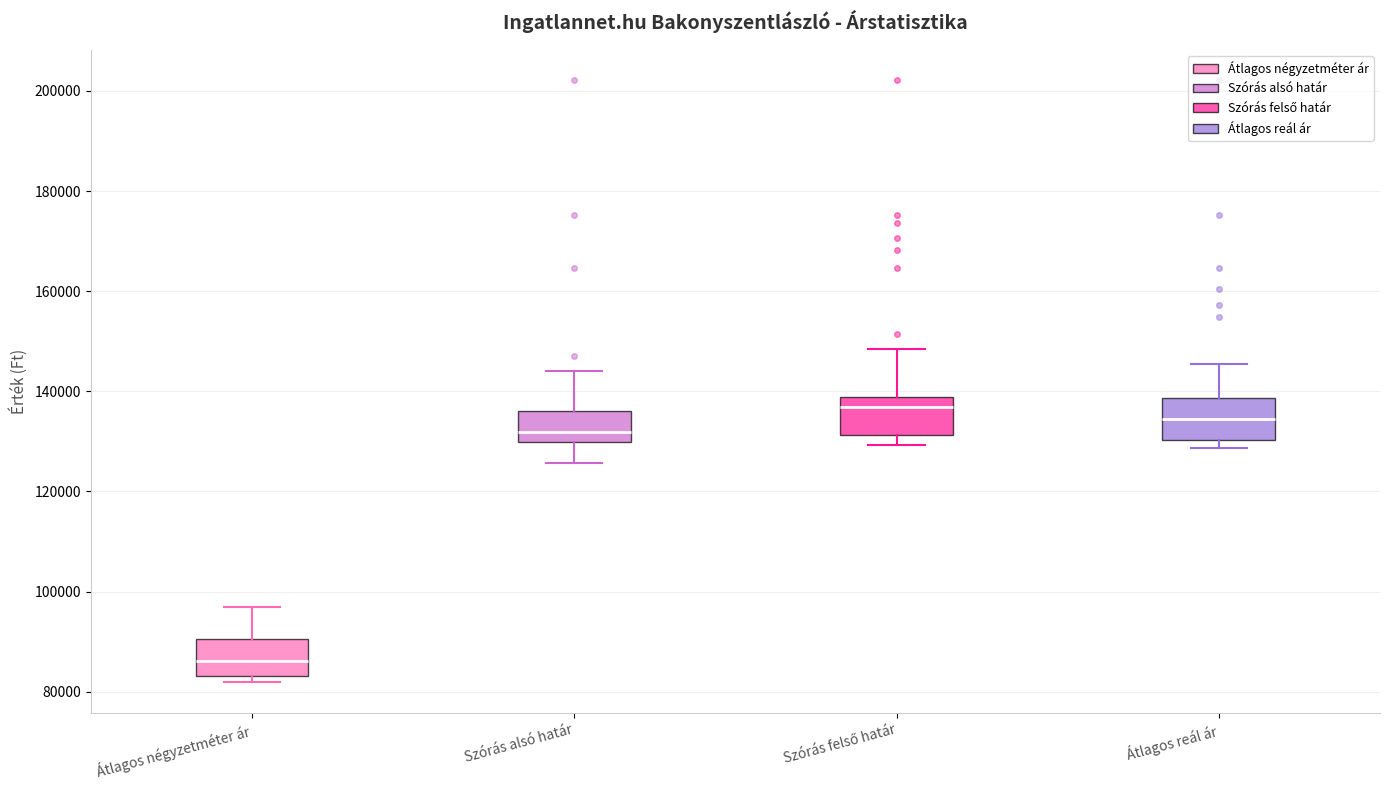

Which box's median line is the highest?

Szórás felső határ